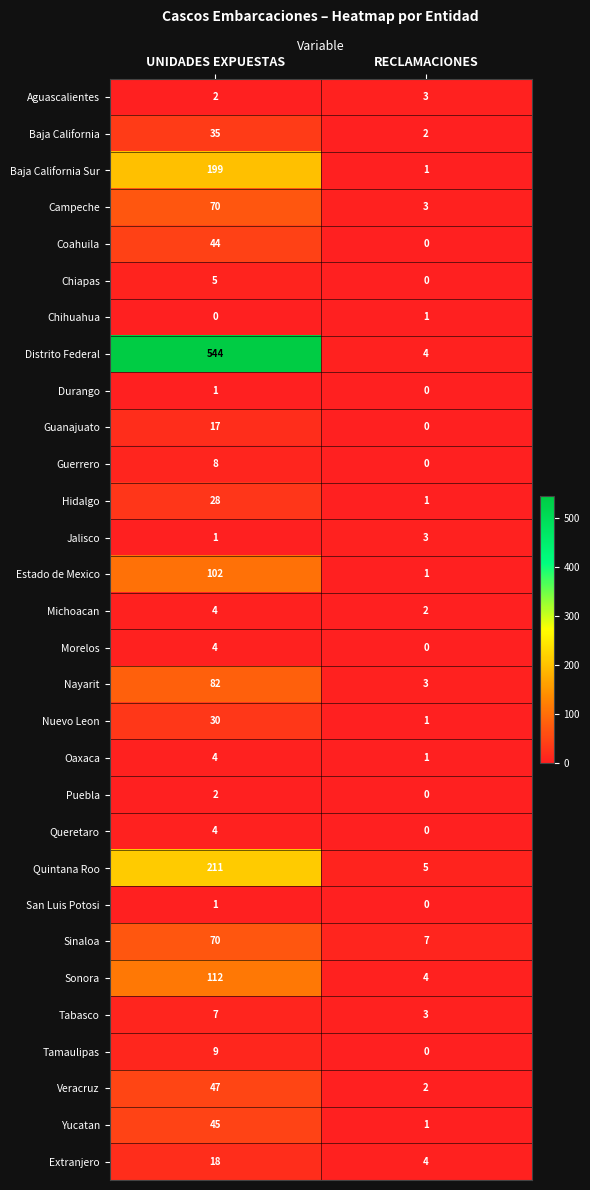

Which category has the highest value across all series?

UNIDADES EXPUESTAS